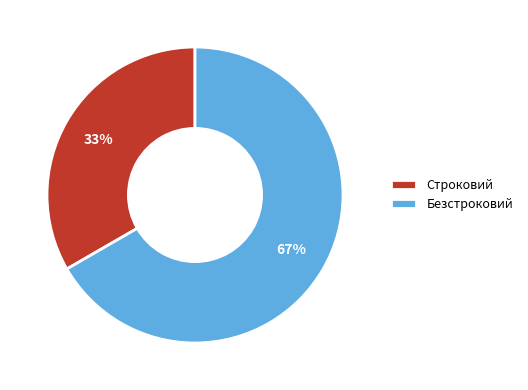

To the nearest percent, what is the average slice percentage?

50%